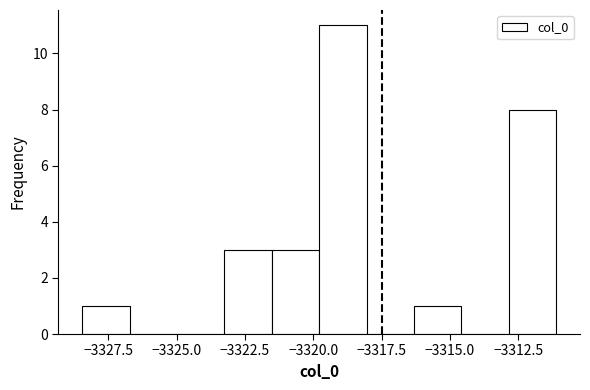

Around what value on the x-axis is the tallest bar? Give the approximate position of its centre, as read against the axis.

-3319.0